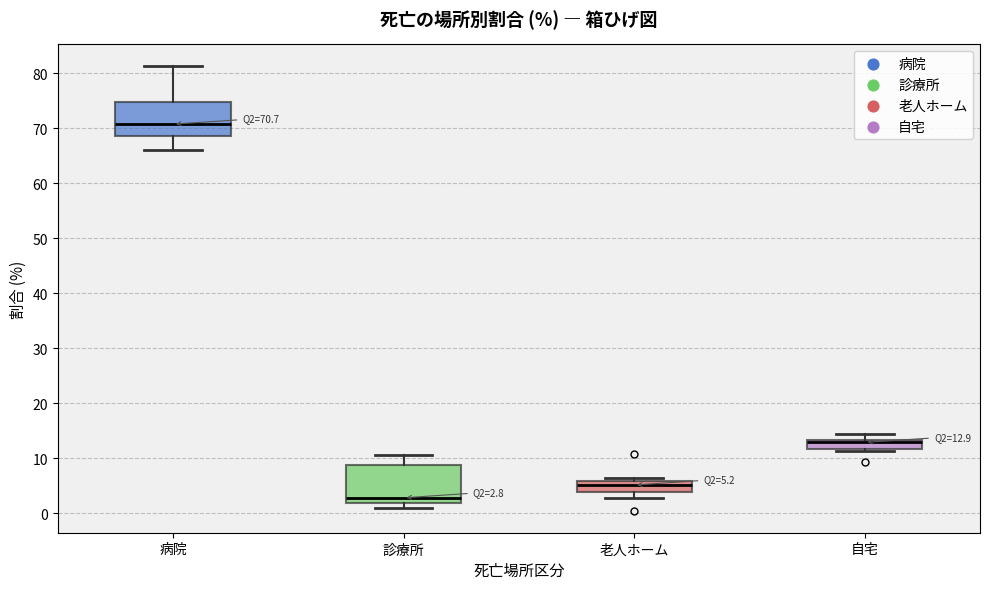

Which box has the lowest median line?

診療所